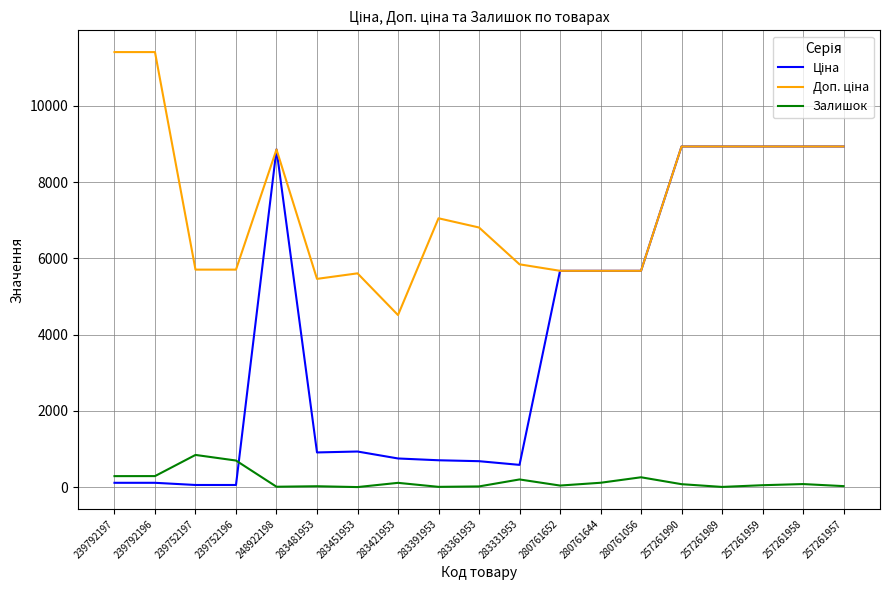

How many lines are shown in the chart?

3